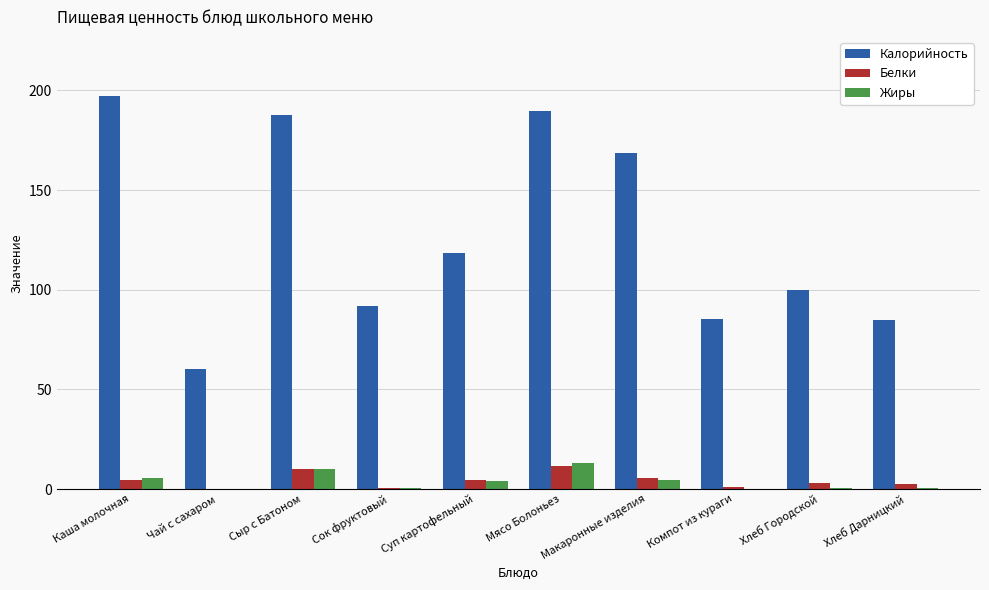

Which label corresponds to the largest value in the chart?

Каша молочная